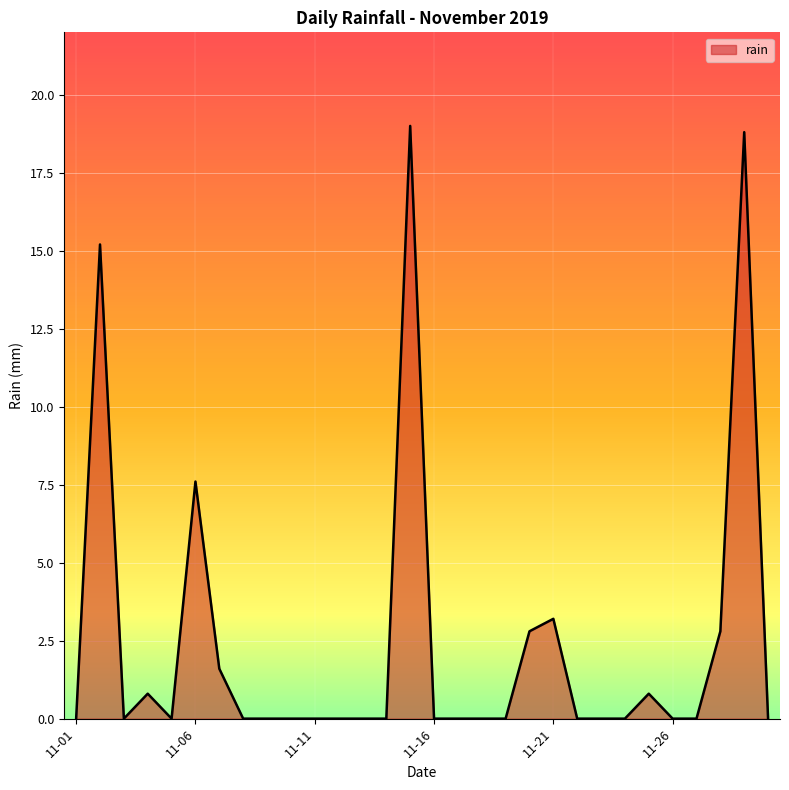

What is the difference between the maximum and minimum values?

19.0